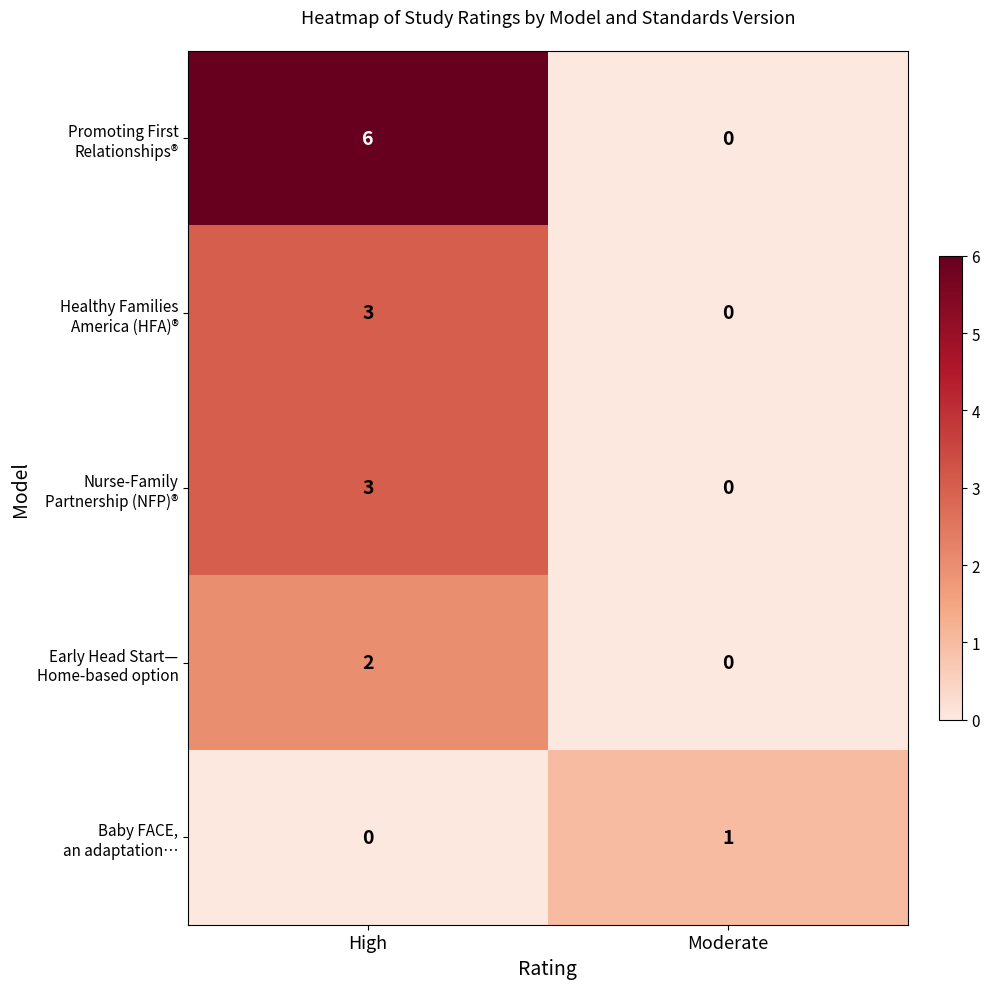

Which category has the highest value across all series?

High